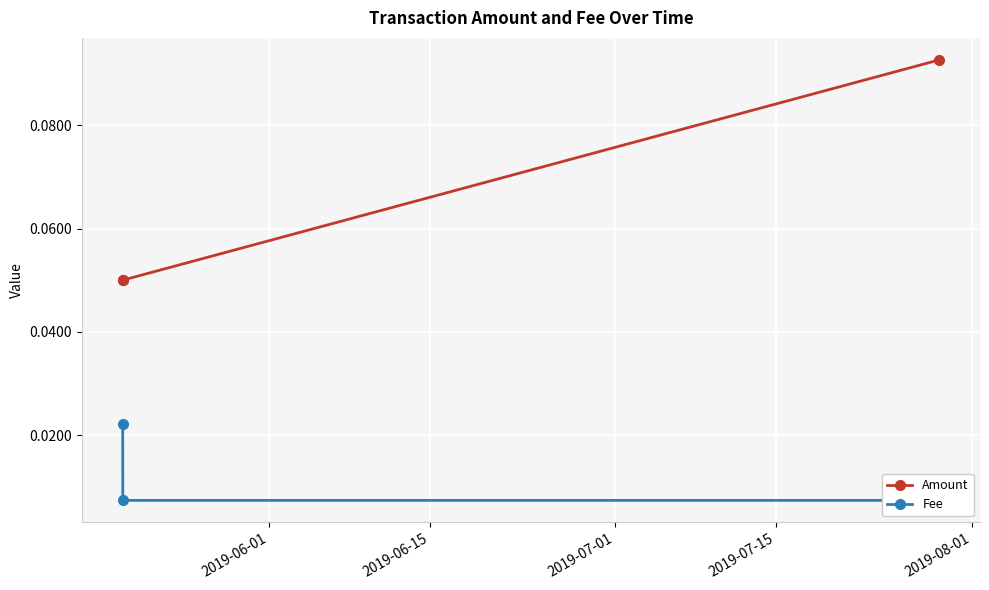

How many lines are shown in the chart?

2